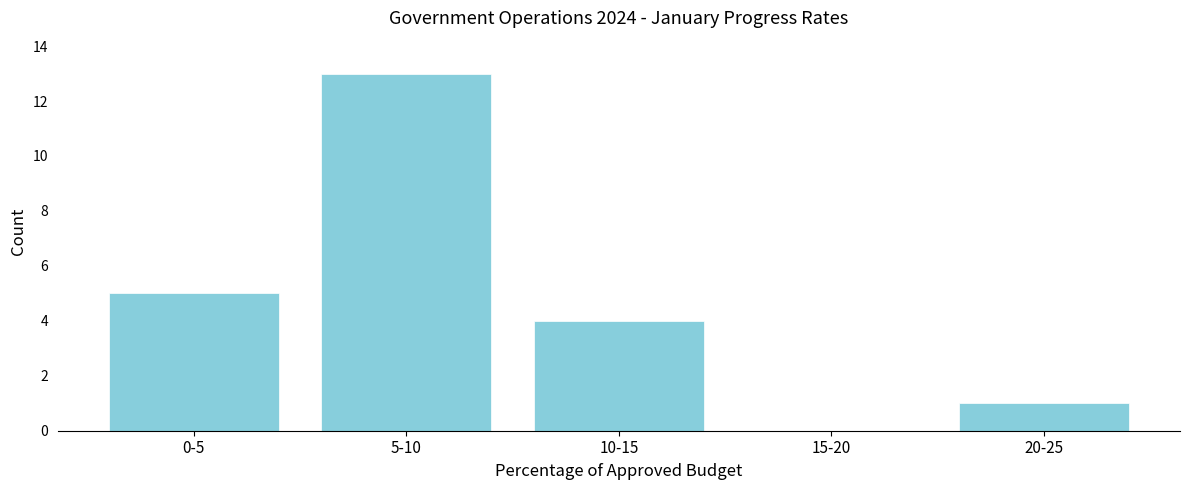

Reading left to right, transcribe all the data shown in this chart.

0-5=5	5-10=13	10-15=4	15-20=0	20-25=1